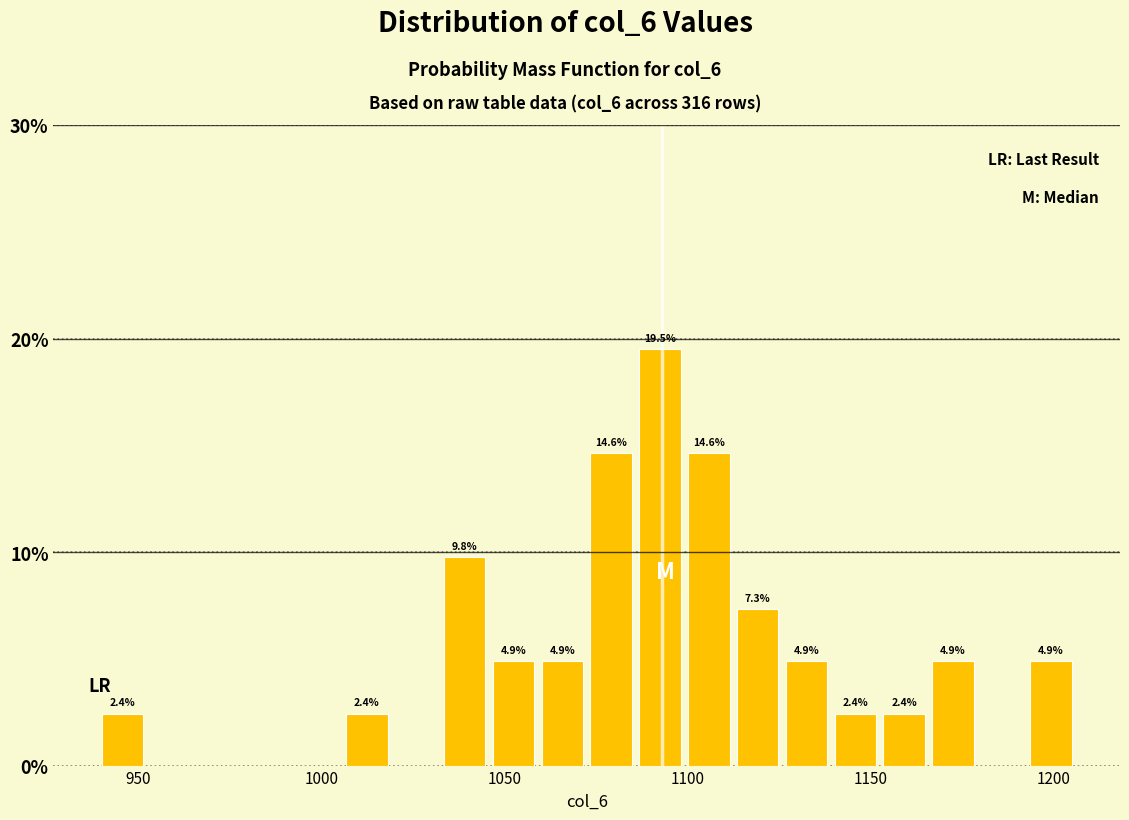

Read against the x-axis, roughly where is the centre of the tallest bar?

1095